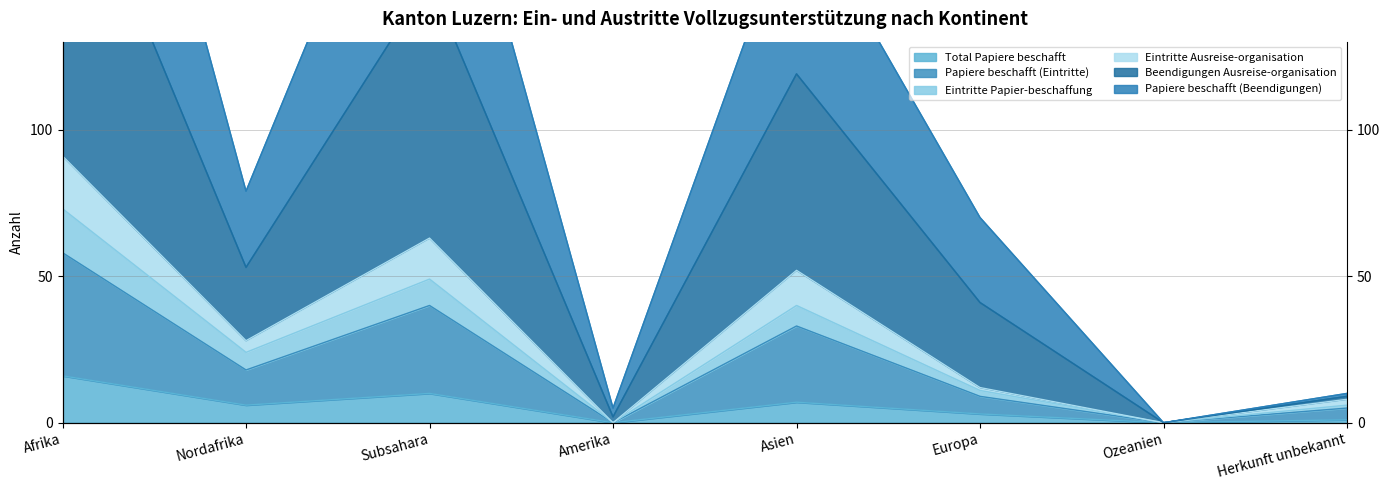

Is it true that Total Papiere beschafft equals 7 at Asien?

True